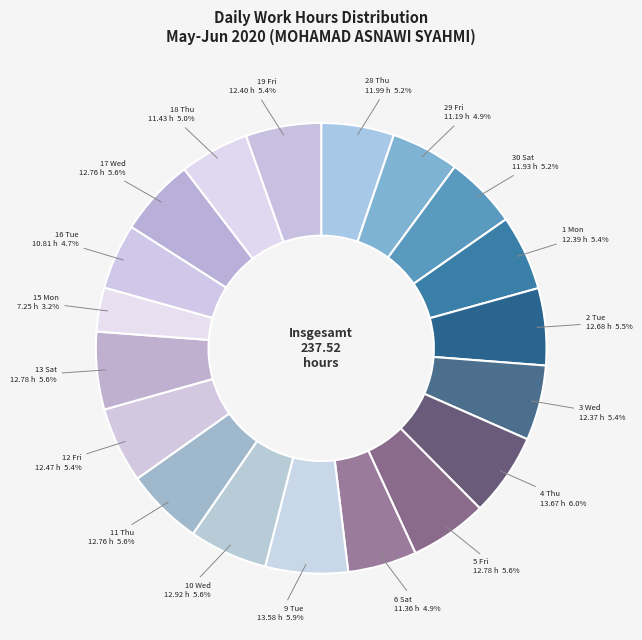

How many segments does this pie chart have?

19